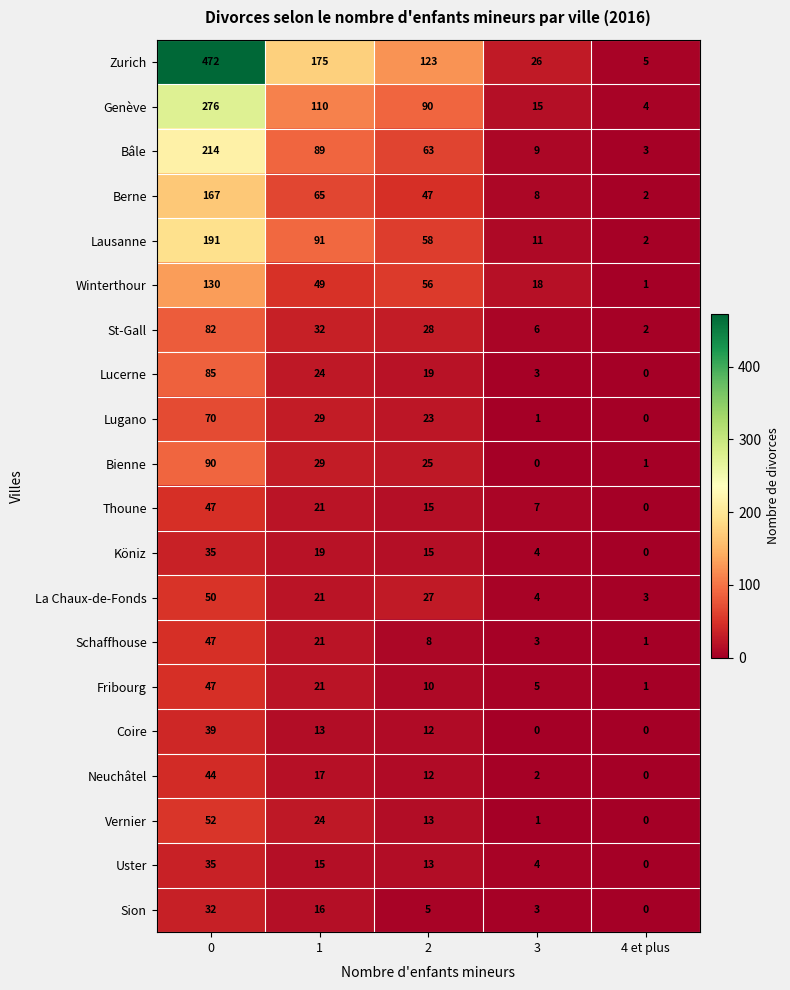

What is the maximum value for St-Gall?

82